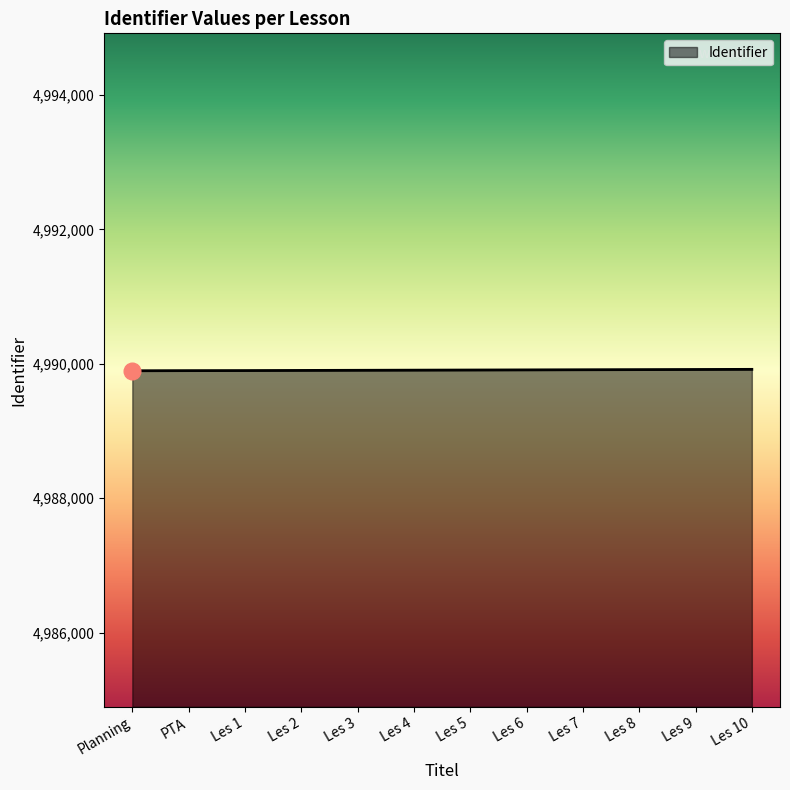

What is the maximum value shown in the chart?

4989916